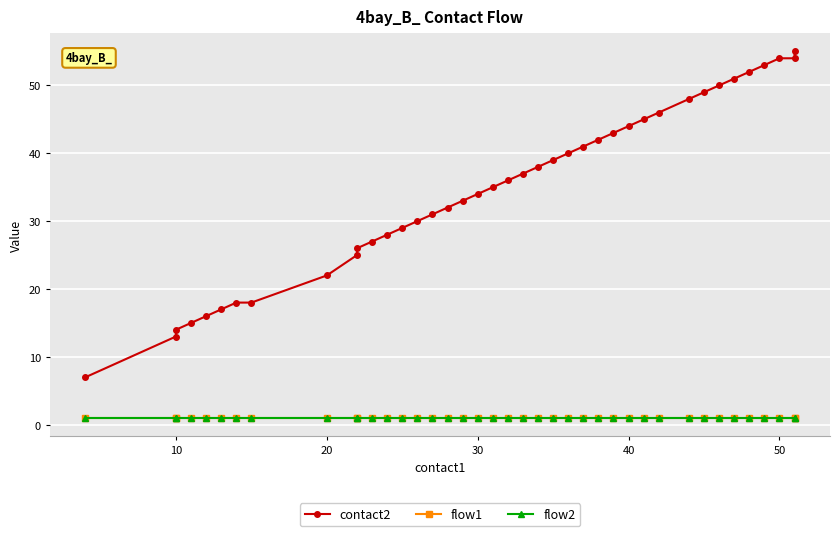

What is the difference between the maximum and minimum values in the contact2 series?

48